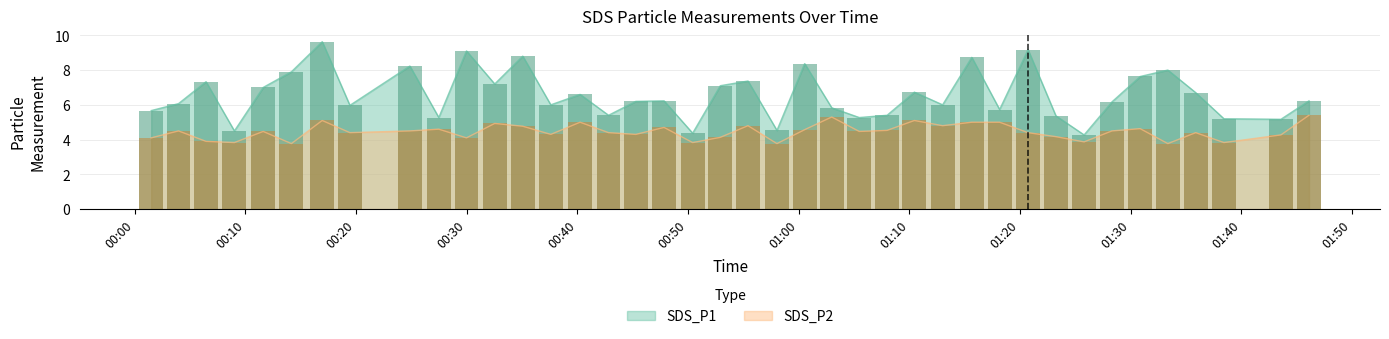

What is the highest value of the SDS_P2 series?

5.4